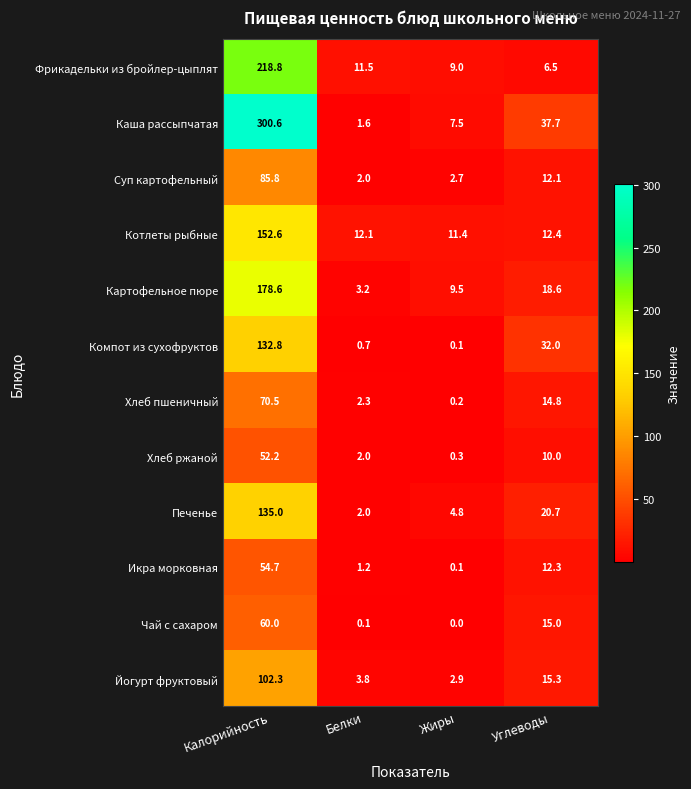

Which series has the largest total across all categories?

Каша рассыпчатая